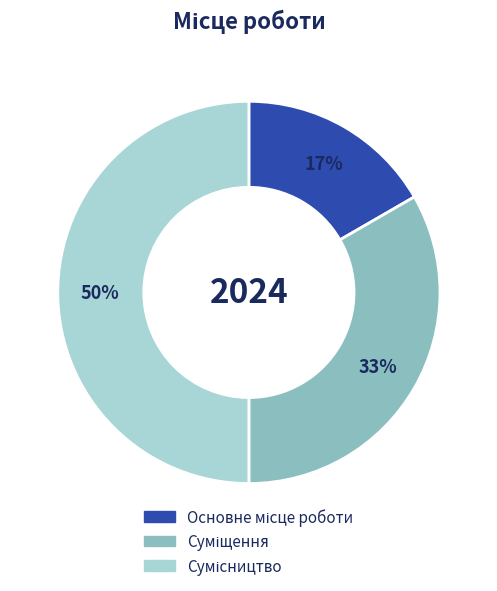

To the nearest percent, what is the difference between the largest and smallest slice percentages?

33%